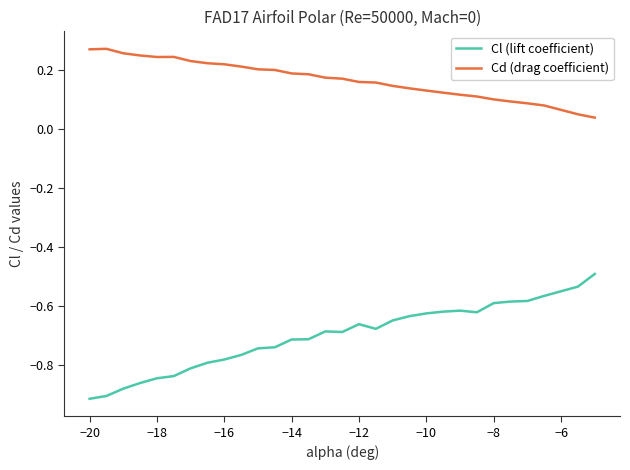

True or false: Cl (lift coefficient) and Cd (drag coefficient) intersect in this chart.

False